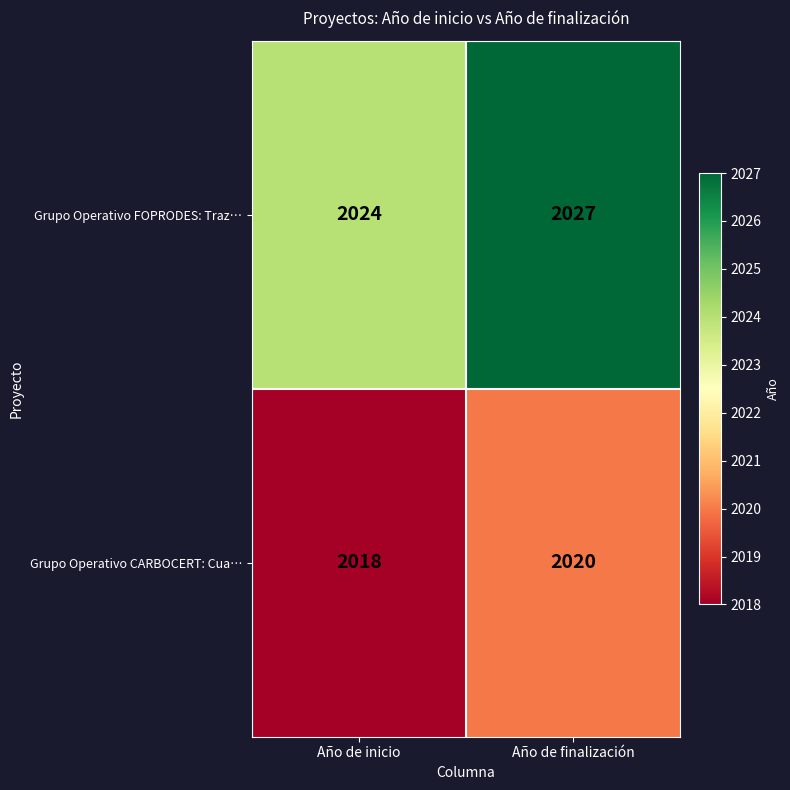

How many categories are shown in the chart?

2